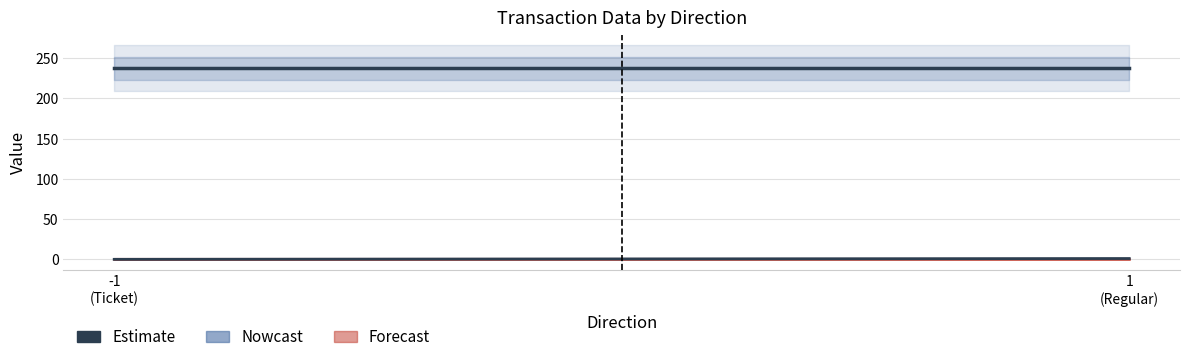

How many categories are shown in the chart?

2